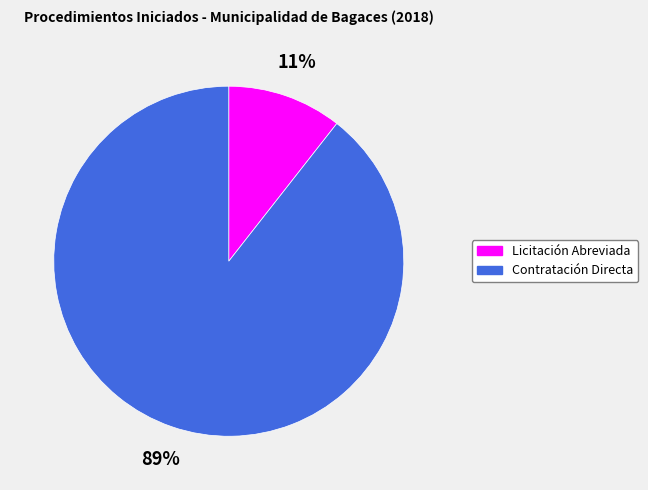

The Contratación Directa slice represents 99% of the pie. True or false?

False